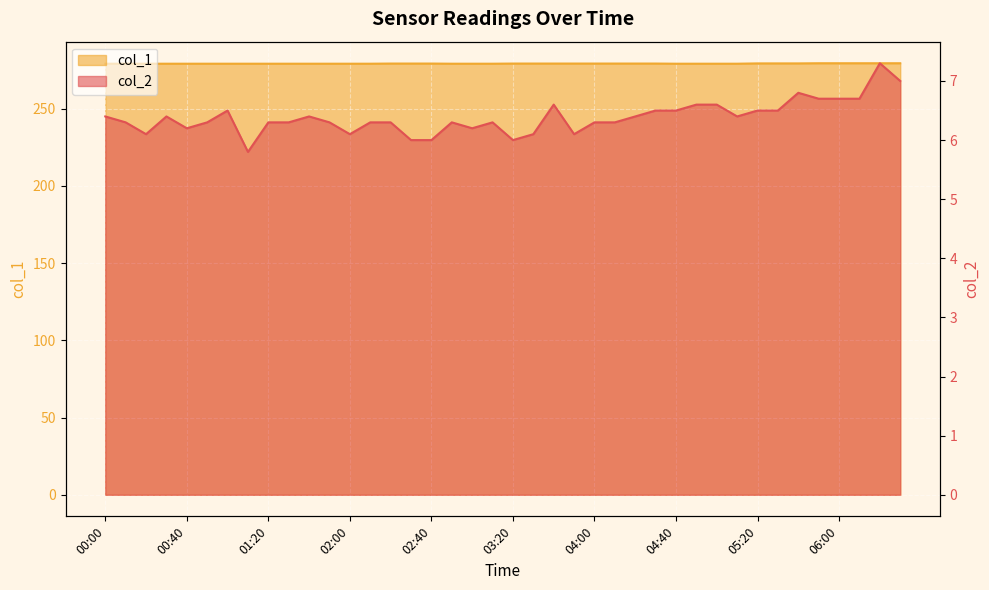

What is the value of the col_2 point at the 38th from the left?

6.7